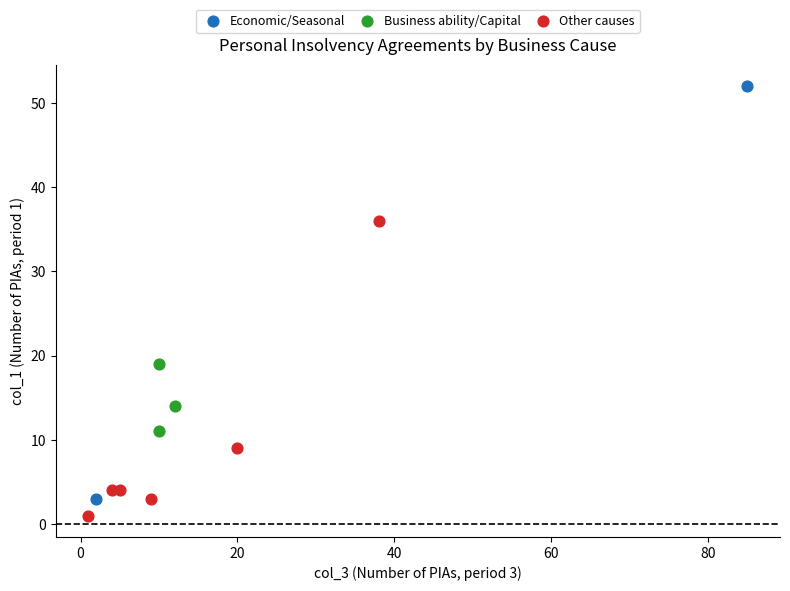

What are all the series names shown in the legend?

Economic/Seasonal, Business ability/Capital, Other causes